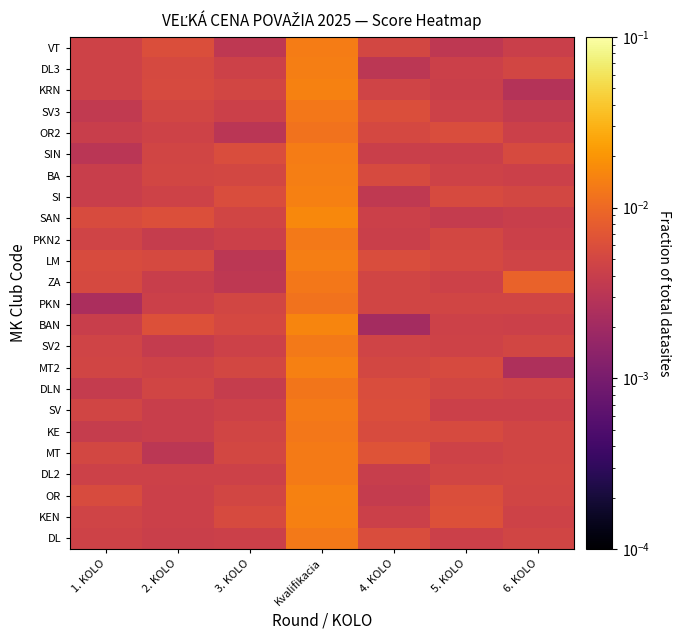

At which category does the chart reach its minimum across all series?

4. KOLO